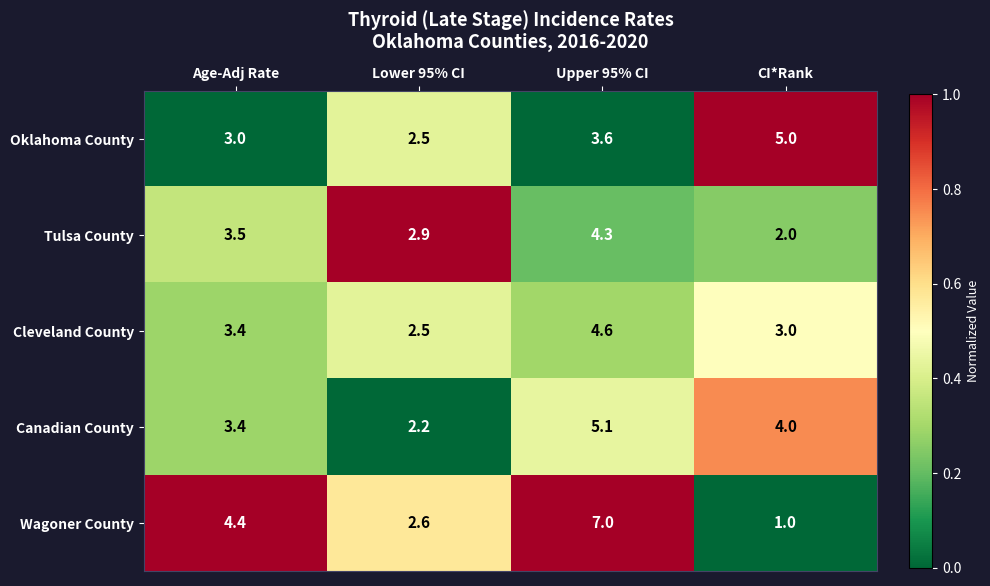

At which label does Canadian County first exceed 4?

Upper 95% CI